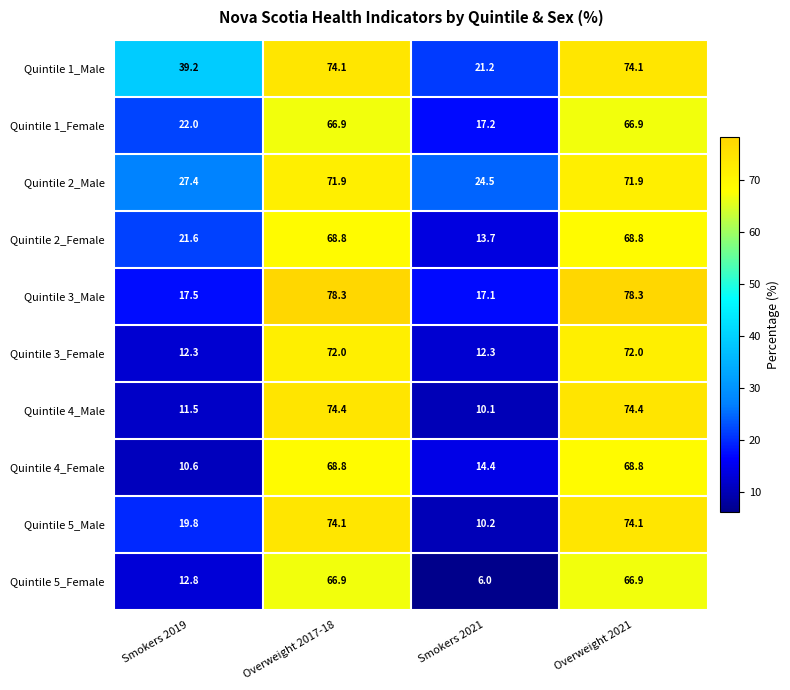

What is the difference between the maximum and second lowest values in the Quintile 4_Female series?

54.4